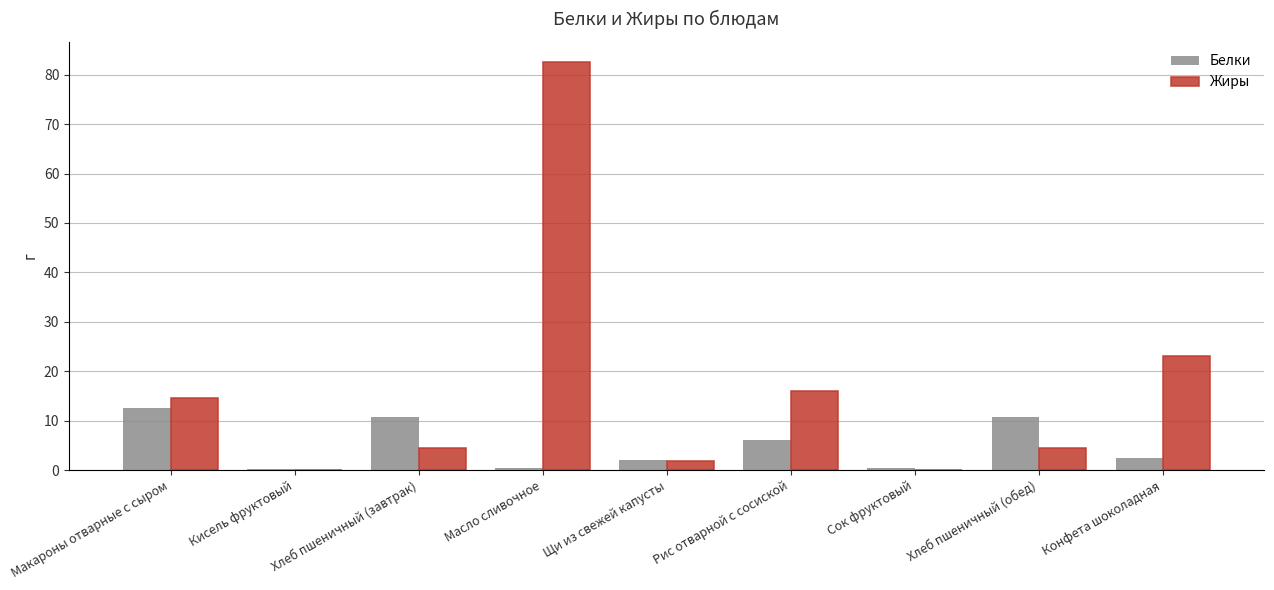

Does the chart contain stacked bars?

No